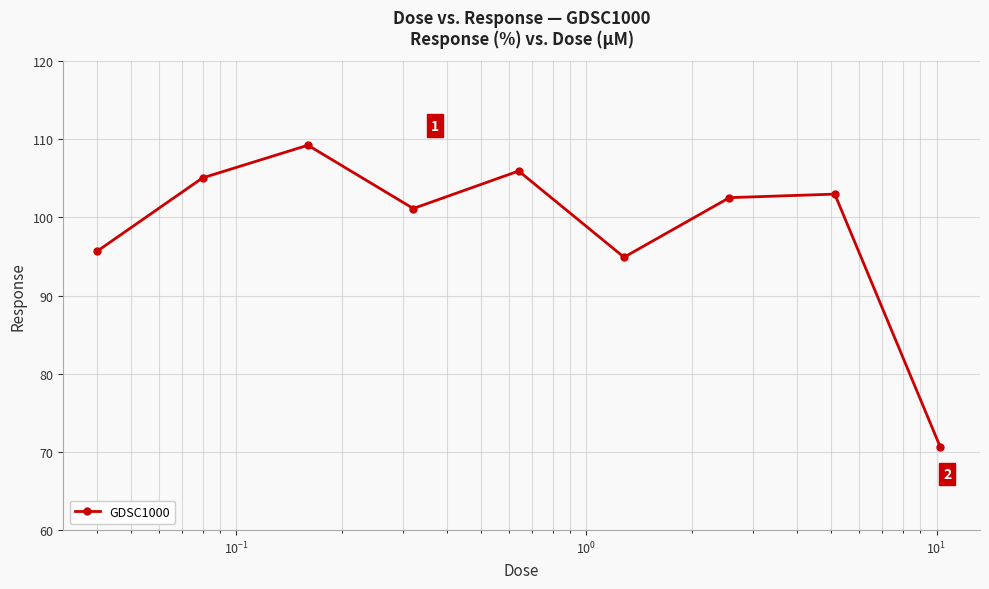

Count the number of values greater than 102.

5